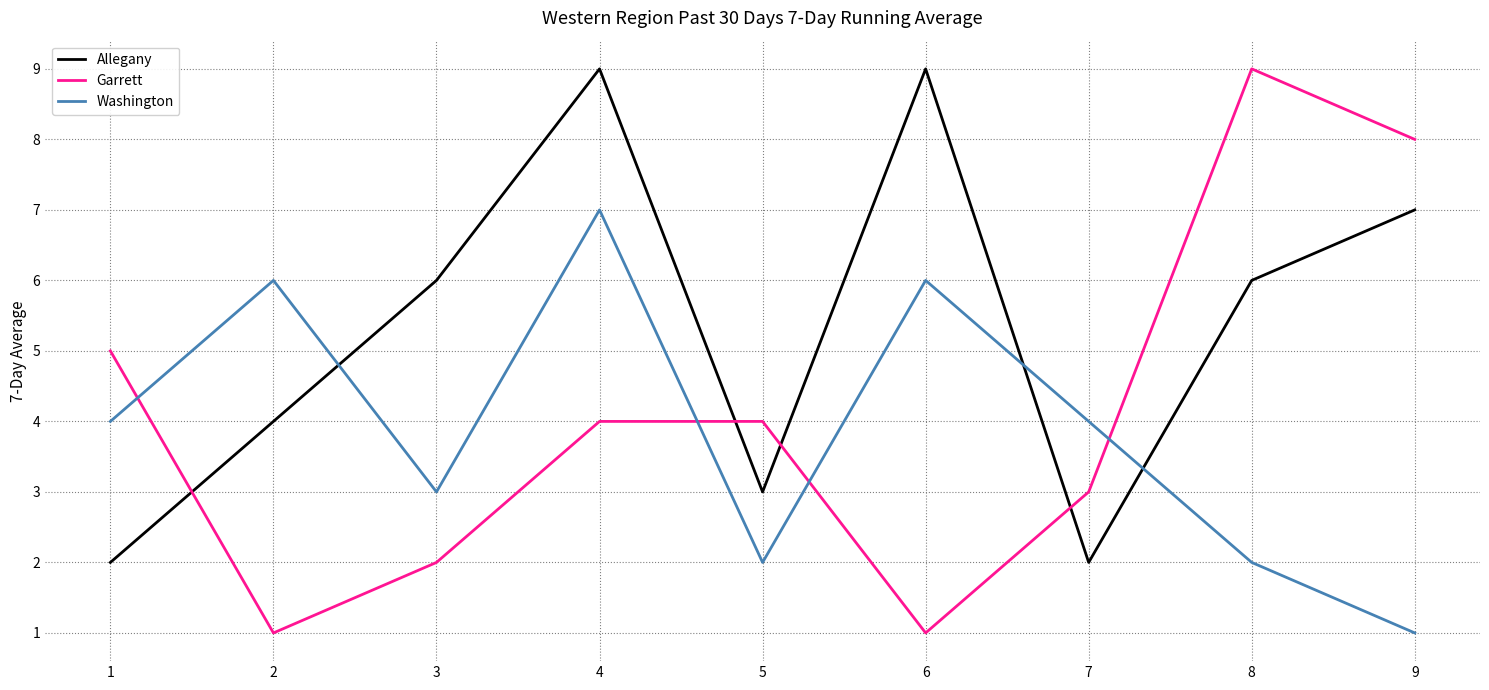

Where do Allegany and Garrett first cross each other?

1 and 2